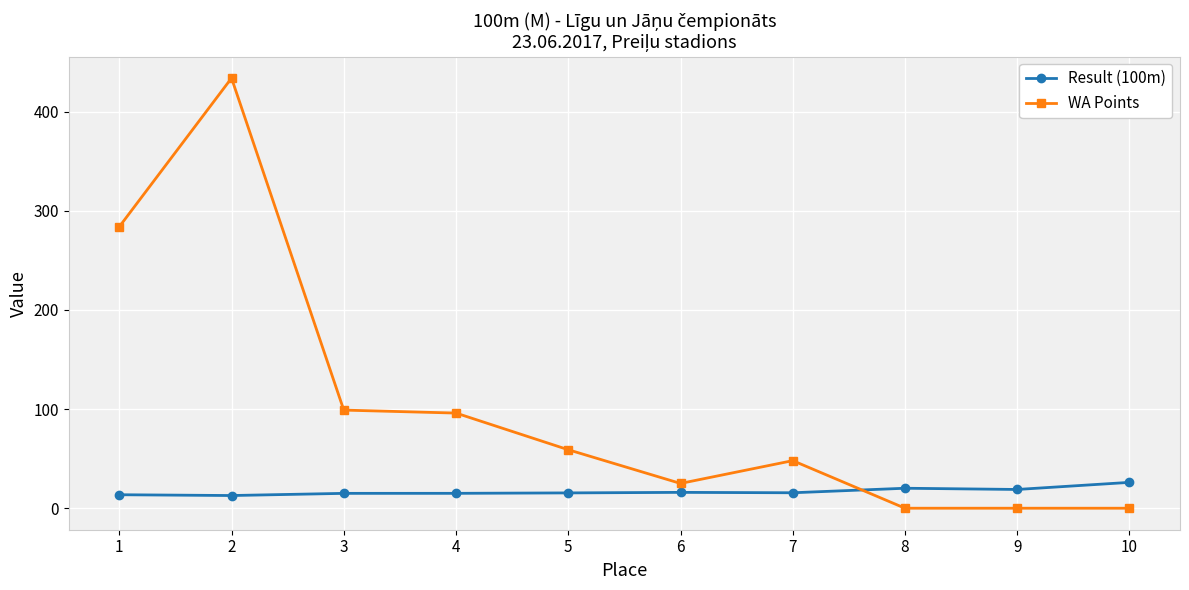

Which series has the widest spread of values?

WA Points